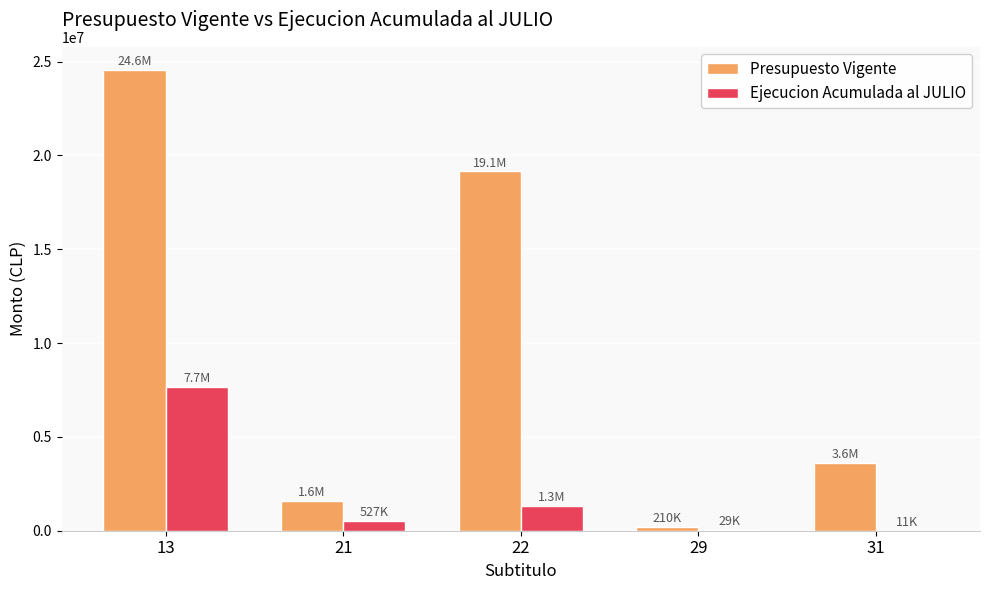

Is the value of Ejecucion Acumulada al JULIO at 31 greater than the value of Presupuesto Vigente at 31?

No